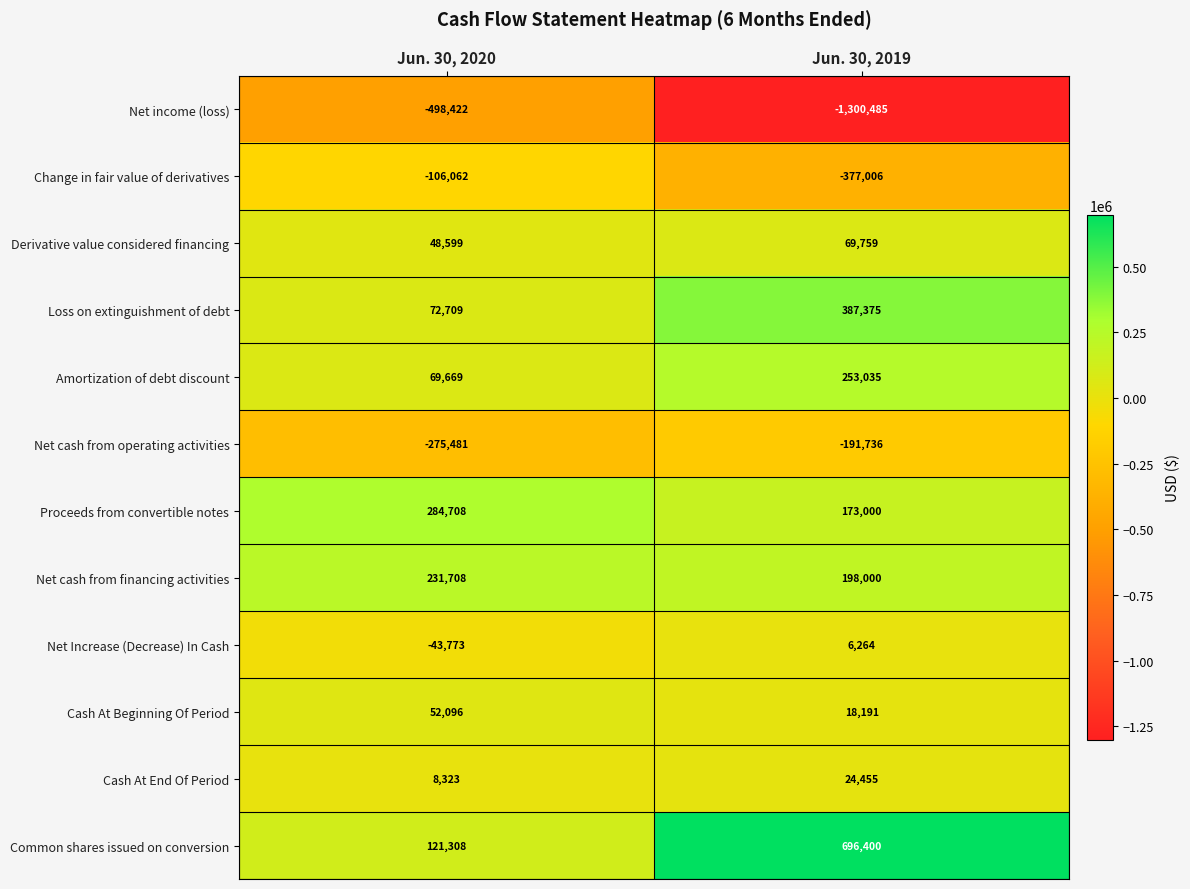

How many distinct data groups are displayed?

12